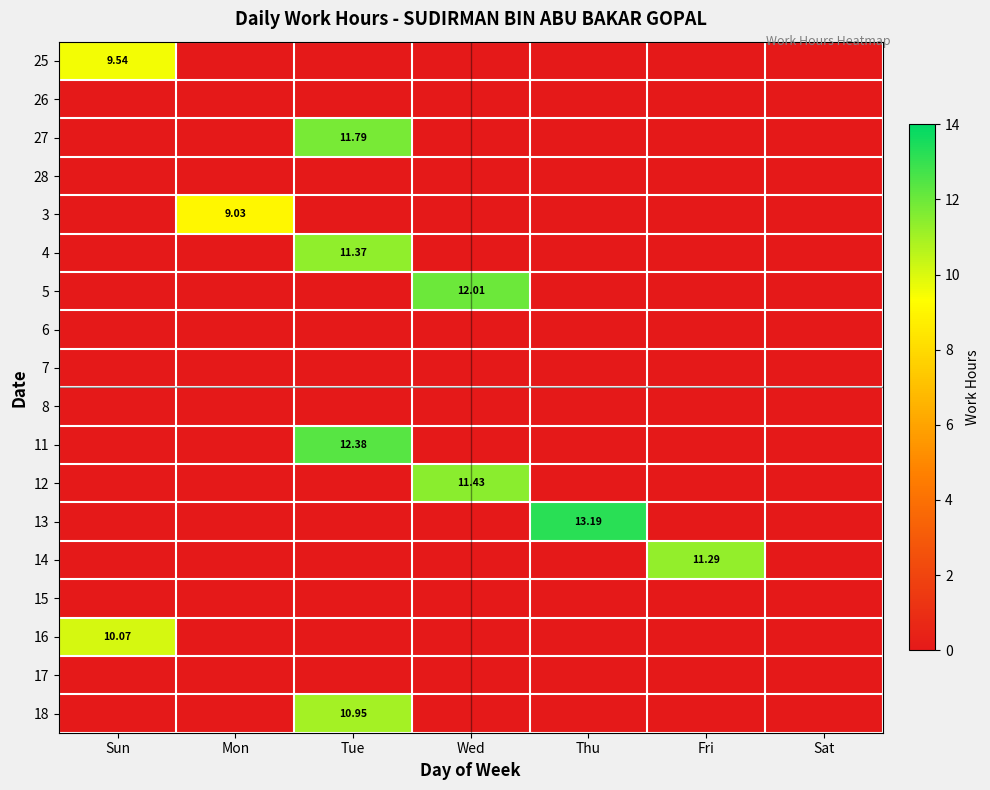

At which category is the sum across all series the highest?

Tue